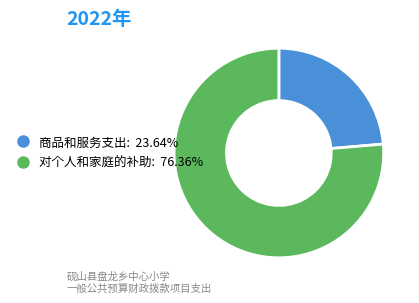

Is there any slice that represents more than half of the pie?

Yes